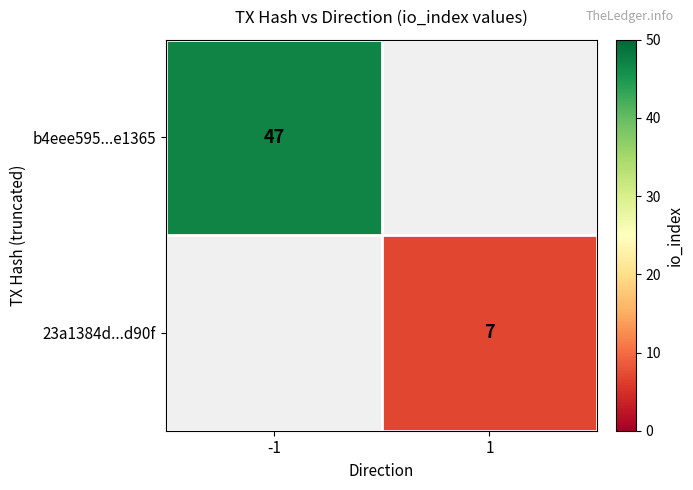

True or false: 23a1384d...d90f has a value of 10 at 1.

False